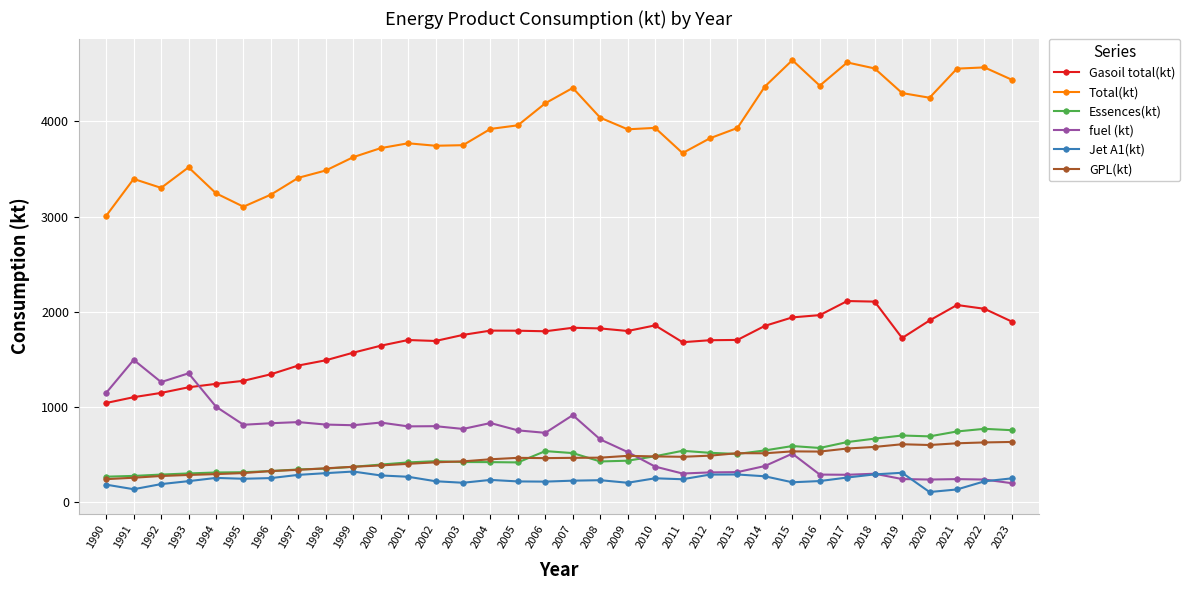

What is the total value across all series at 1990?

5875.0